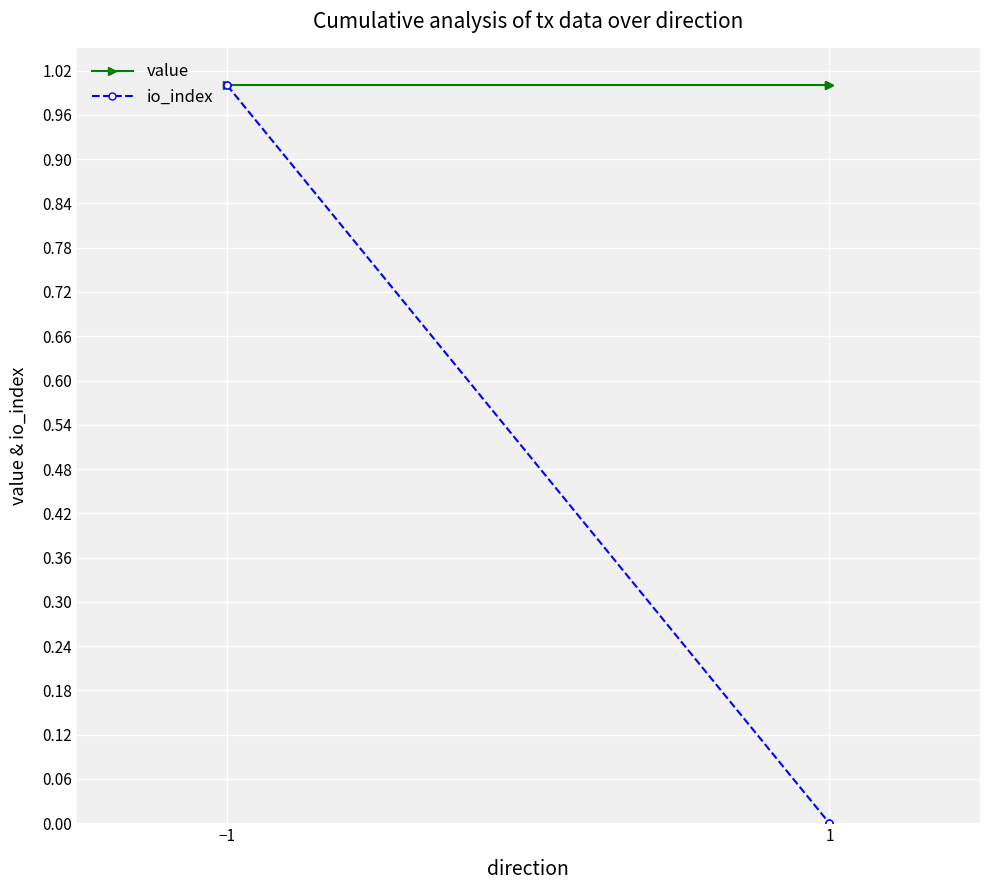

Which series has the widest spread of values?

io_index